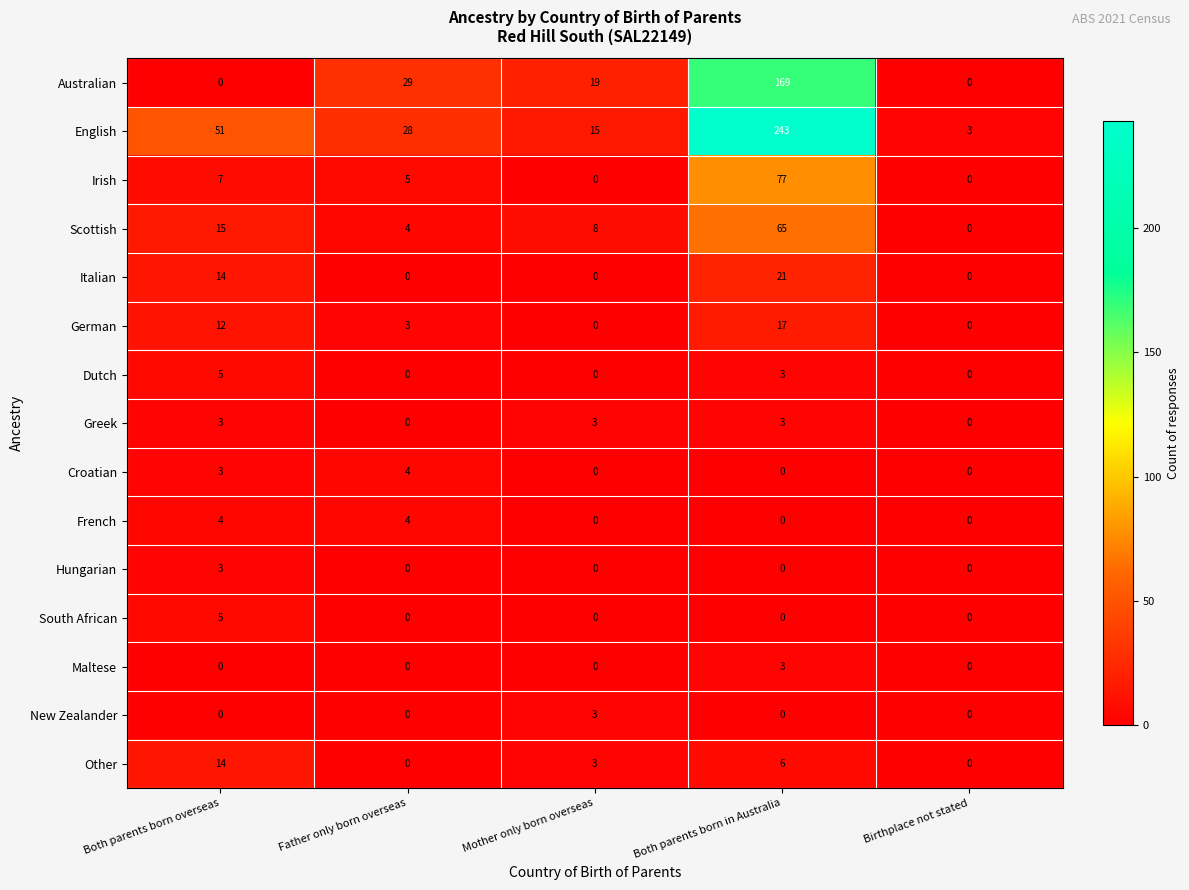

Count the Greek values in the range 0 to 3.

5